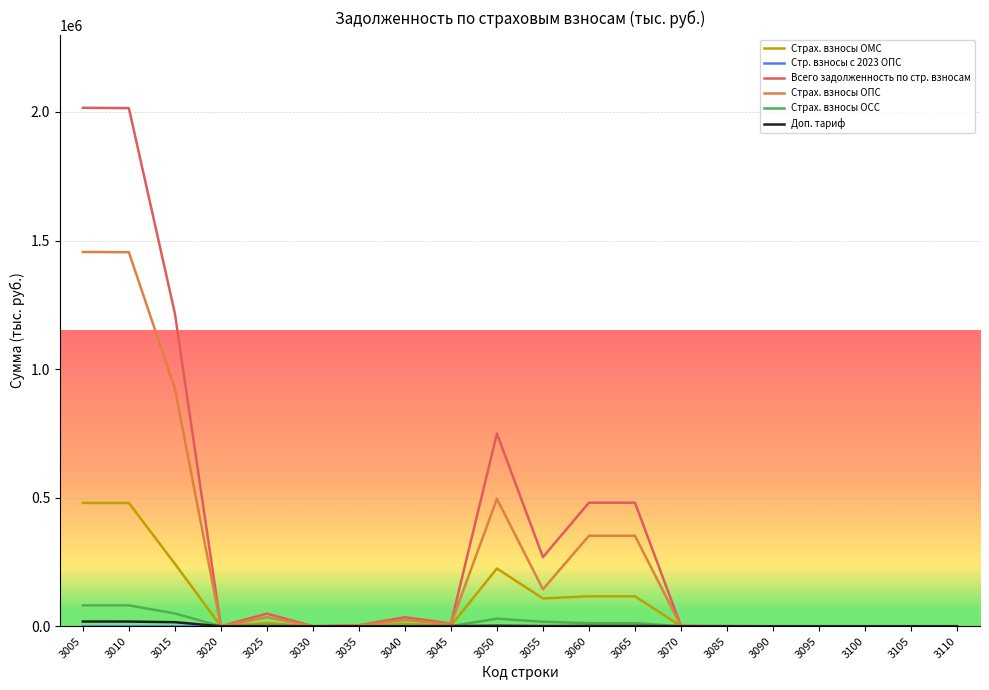

What is the greatest value displayed?

2016214